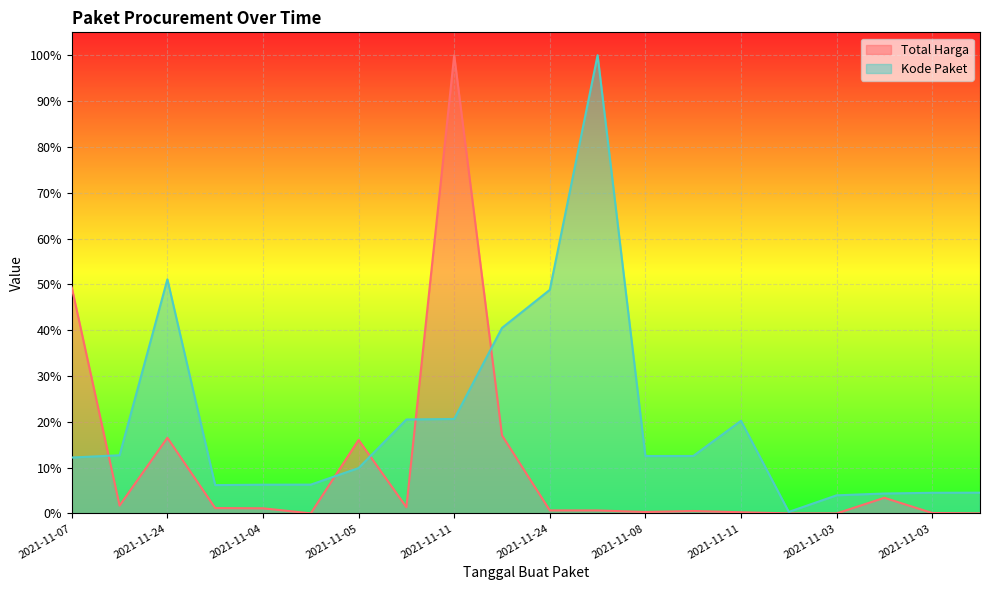

Rank the series by their maximum value, from lowest to highest.

Total Harga, Kode Paket